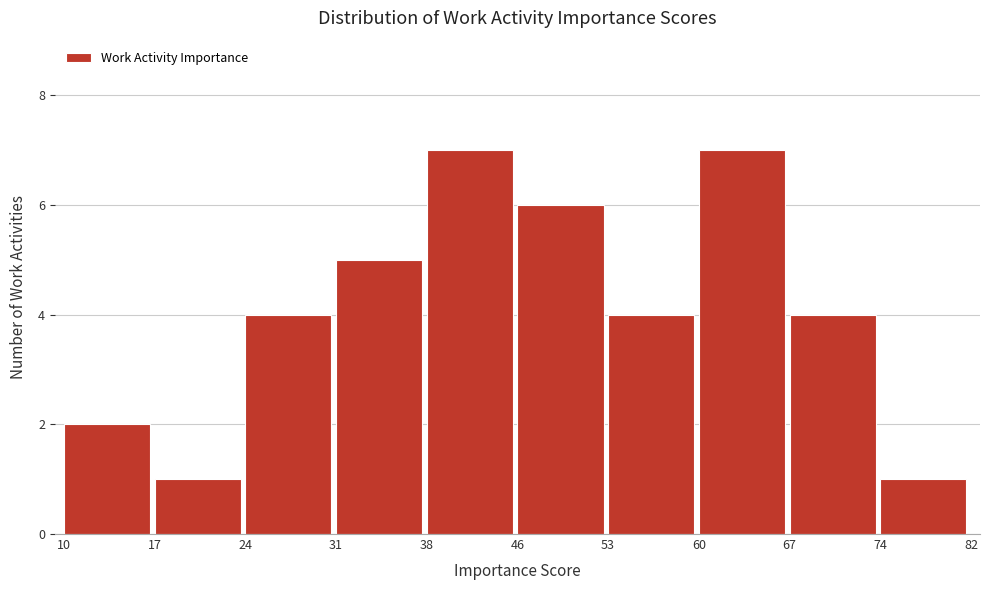

Reading right to left, list all the values displayed in this chart.

74=1	67=4	60=7	53=4	46=6	38=7	31=5	24=4	17=1	10=2